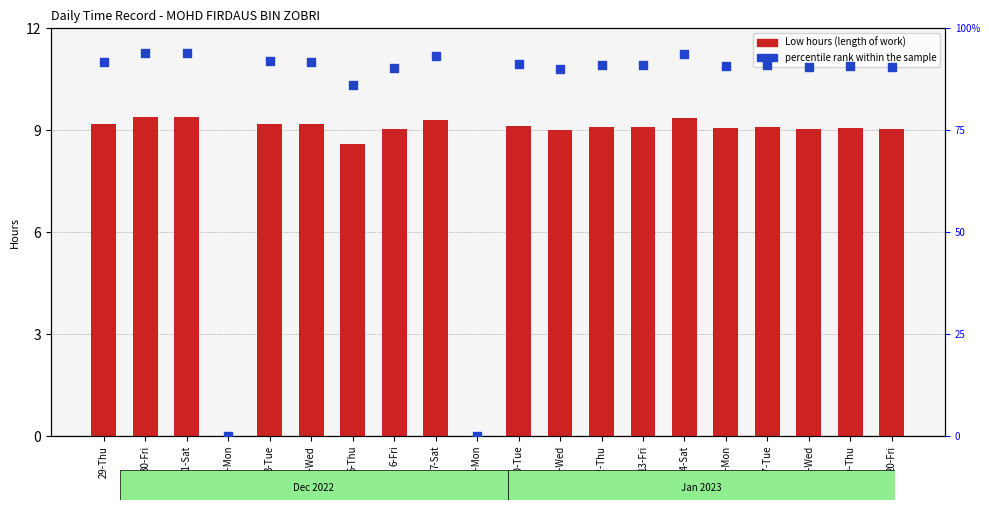

Which series reaches the maximum Y coordinate?

percentile rank within the sample